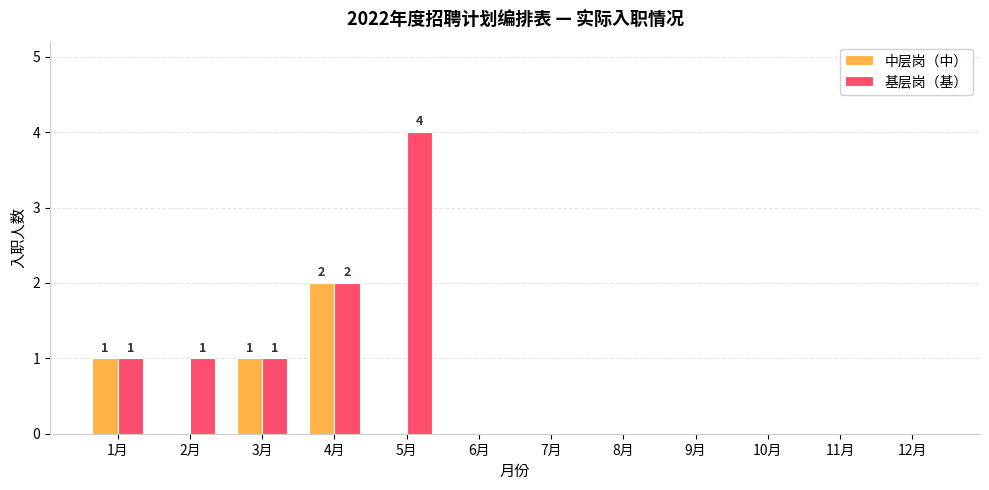

True or false: 中层岗（中） has a value of 0 at 7月.

True